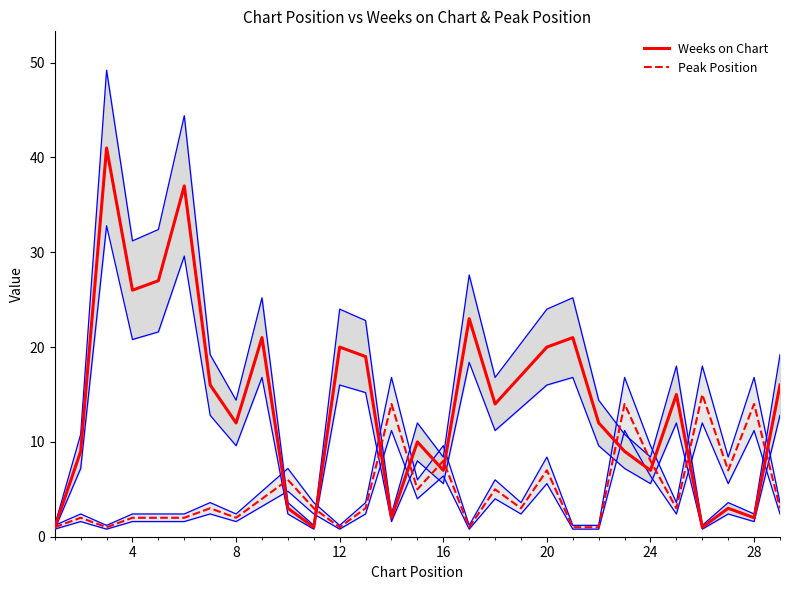

What is the highest value of the Peak Position series?

15